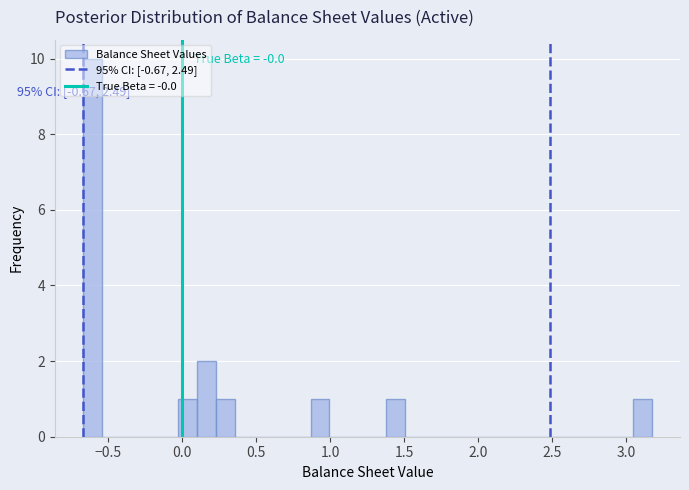

Read against the x-axis, roughly where is the centre of the tallest bar?

-0.60